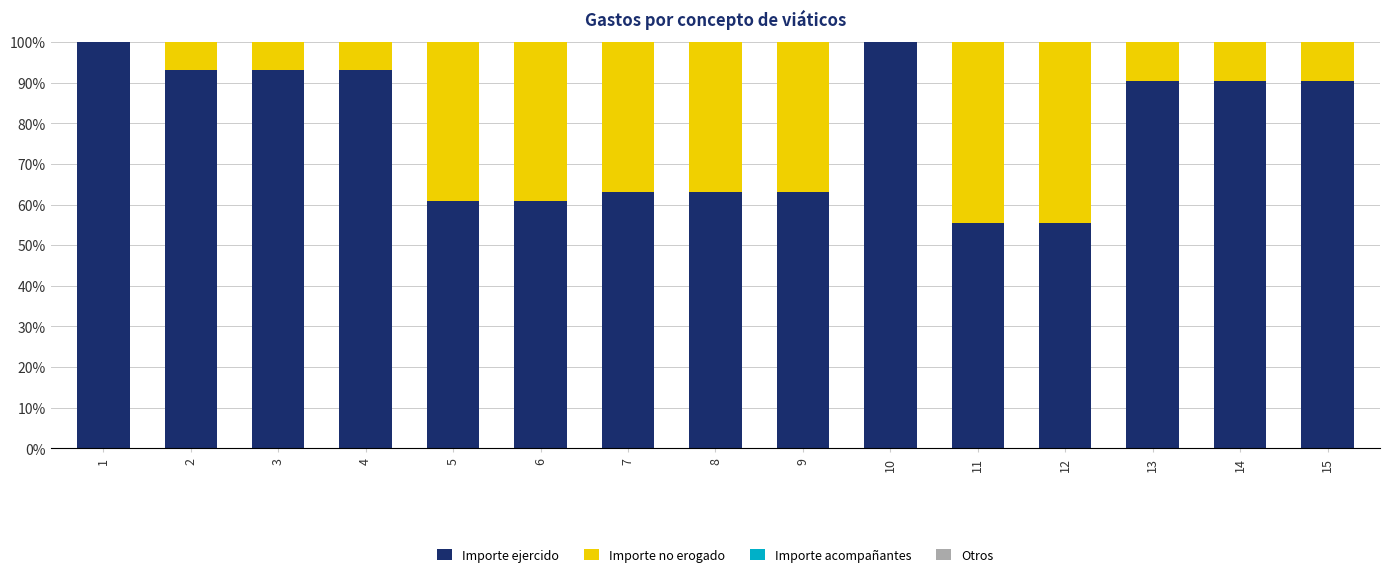

Is it true that Importe ejercido equals 60.8 at 6?

True